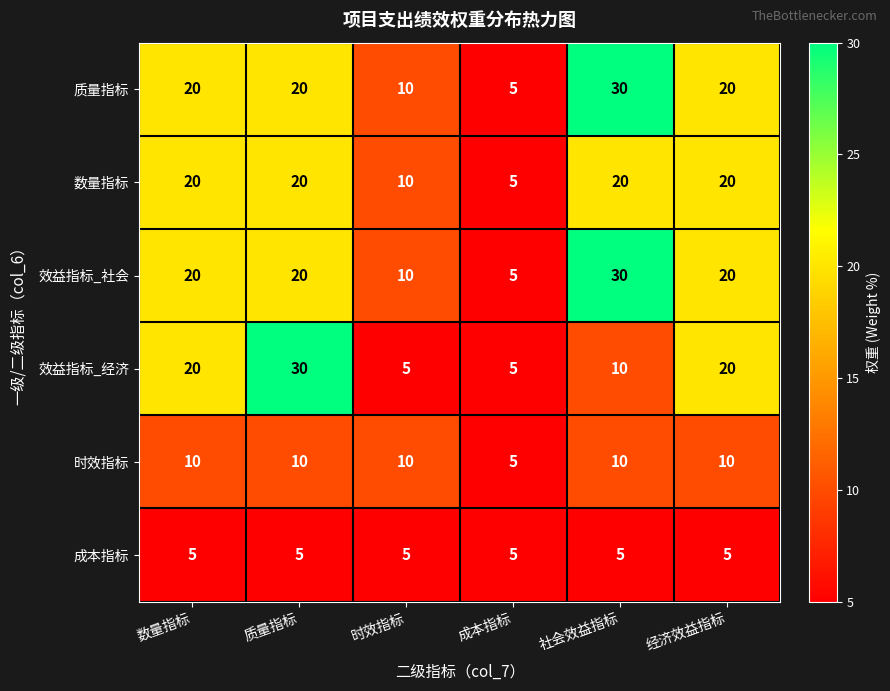

What is the approximate value of 质量指标 at 社会效益指标, to the nearest 10?

30